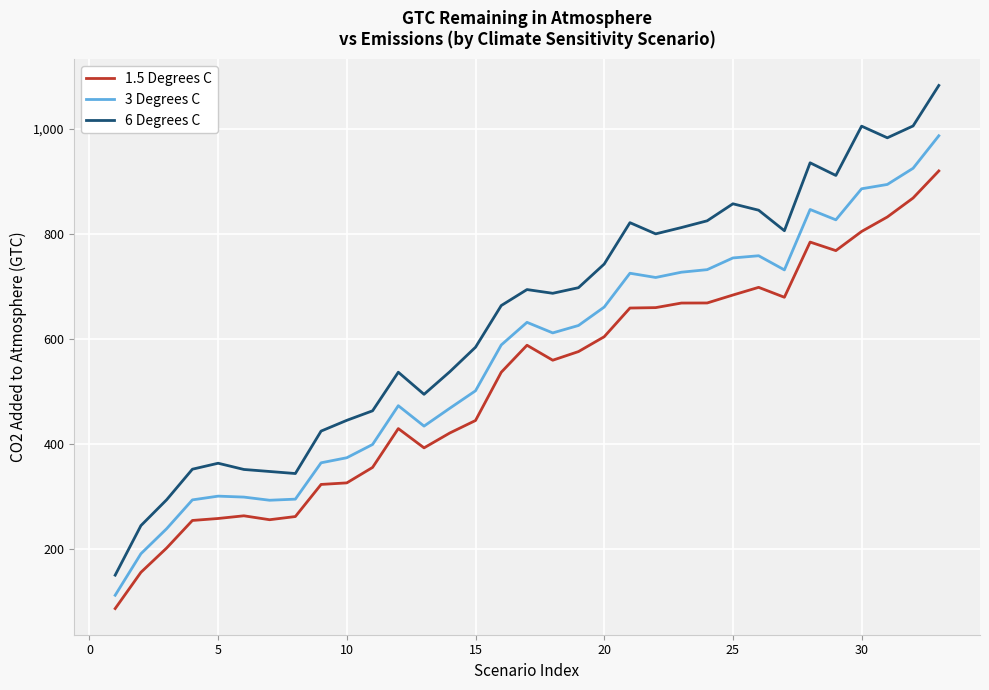

Which series has the largest range (max minus min)?

6 Degrees C